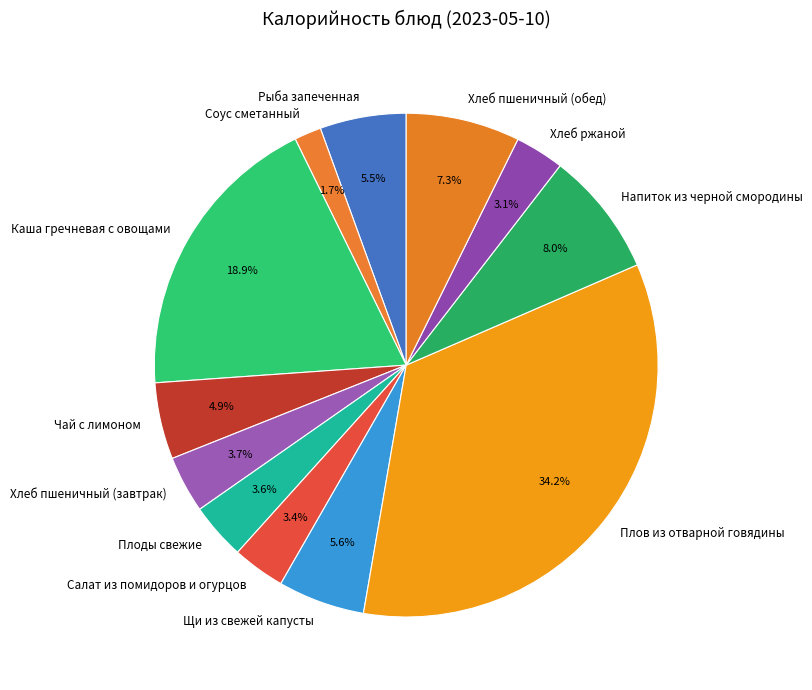

Which slice is the smallest?

Соус сметанный